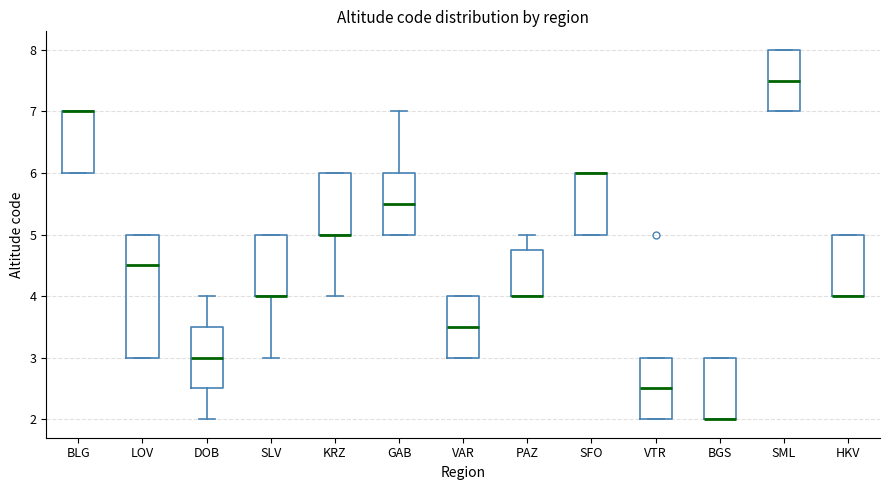

Comparing the boxes themselves (not the whiskers), which one is the tallest?

LOV